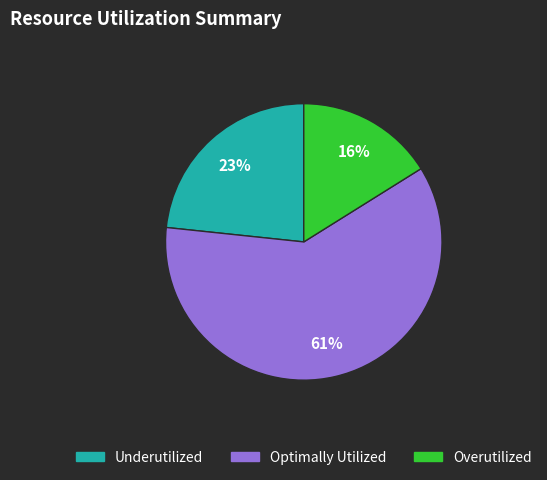

Is it true that Optimally Utilized is 52% of the pie?

False